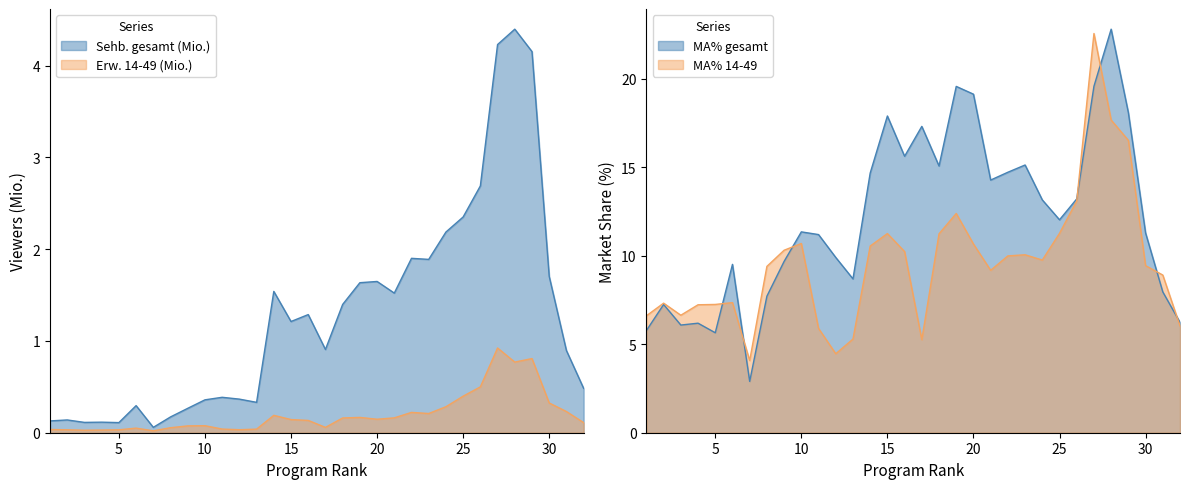

The ARD Das Erste series shows 0.1 at 4. True or false?

True